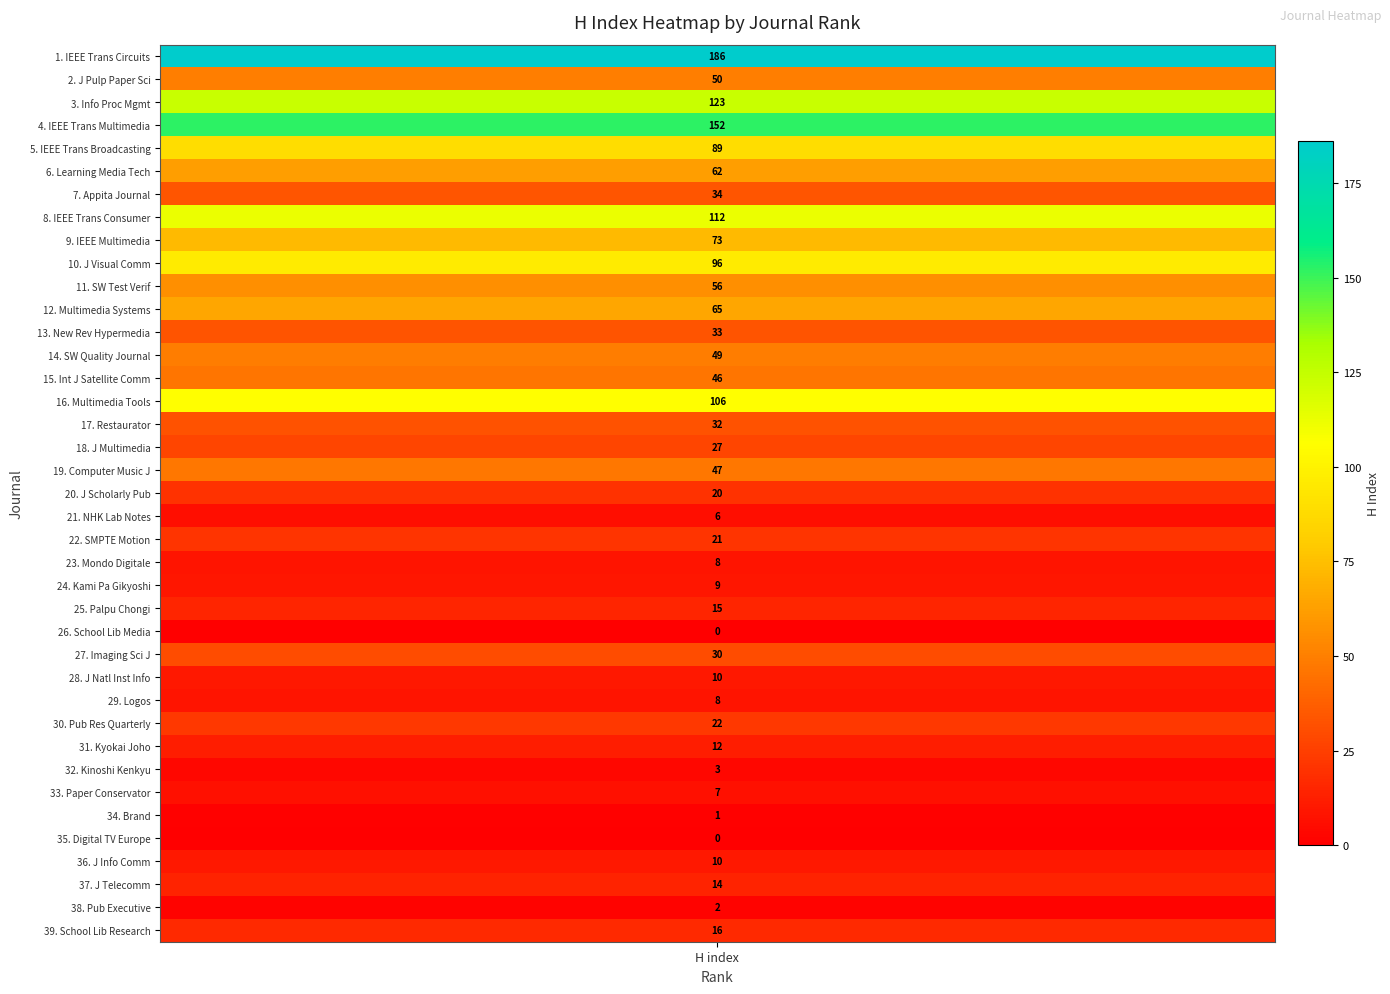

Read the value at 13, to the nearest 5.

35